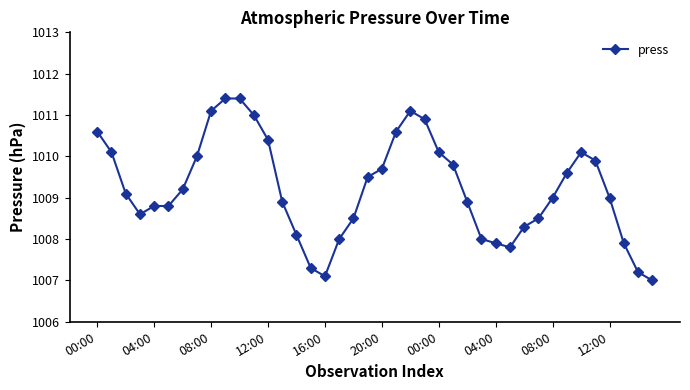

True or false: the data has more than 0 interior local peaks.

True